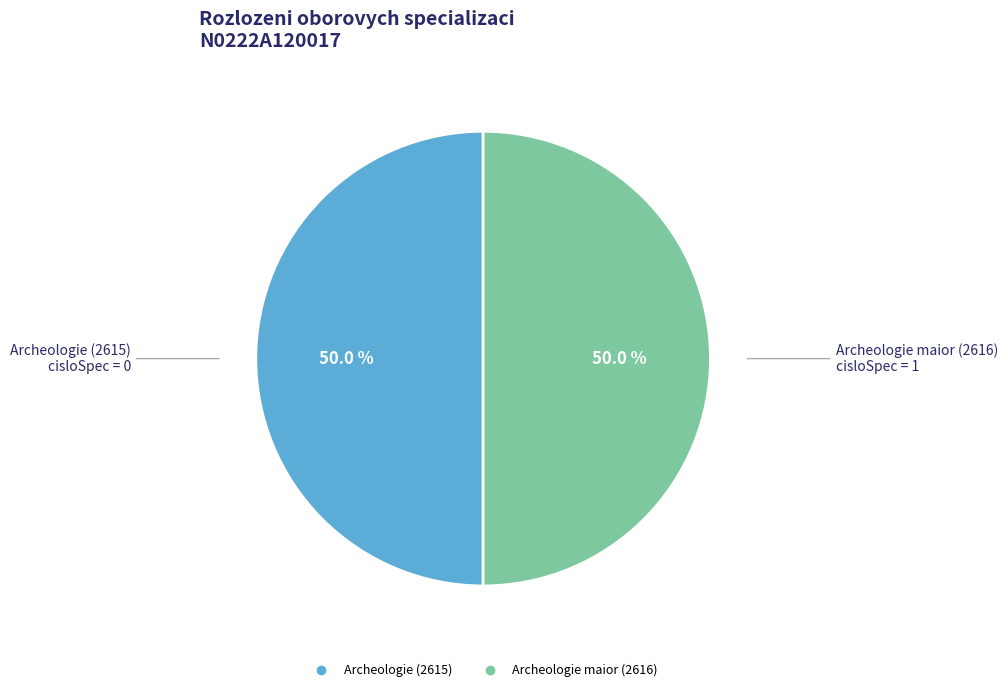

To the nearest percent, what is the combined percentage of Archeologie maior (2616) and Archeologie (2615)?

100%